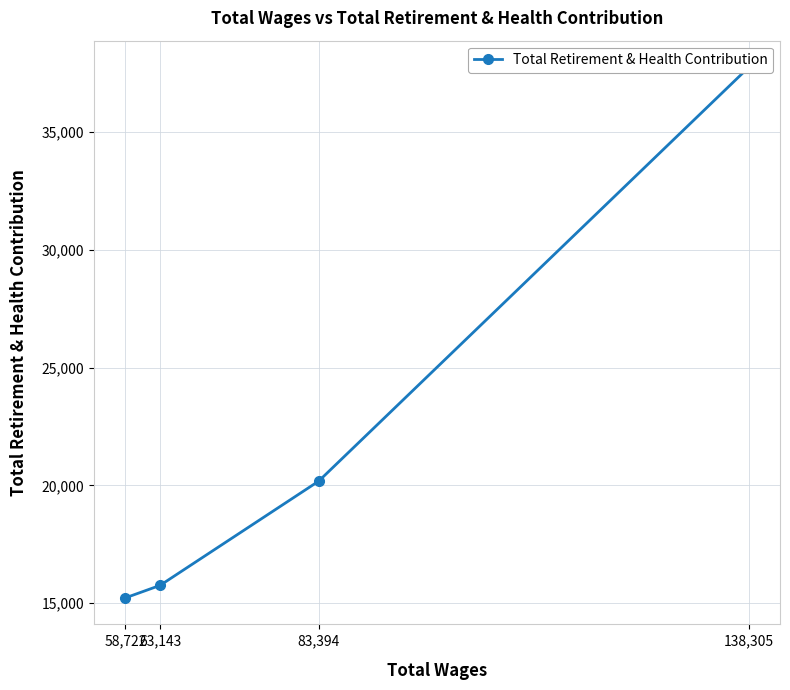

What is the ratio of the value at 83,394 to the value at 63,143?

1.3